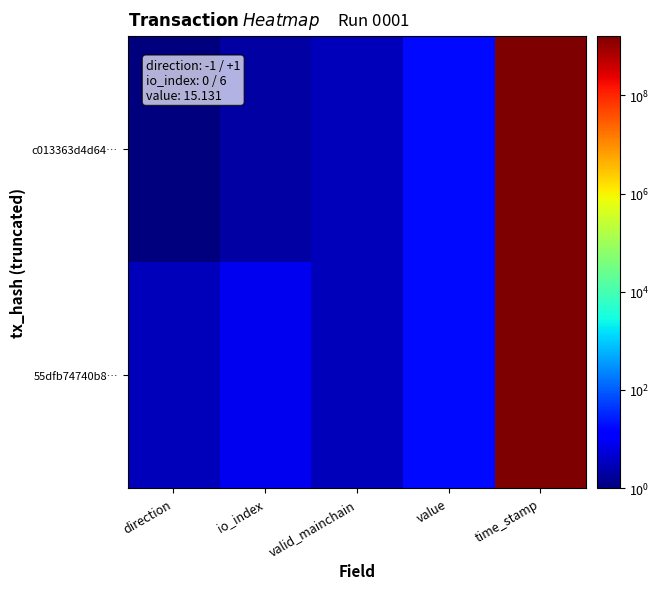

What is the total value across all series at io_index?

10.0